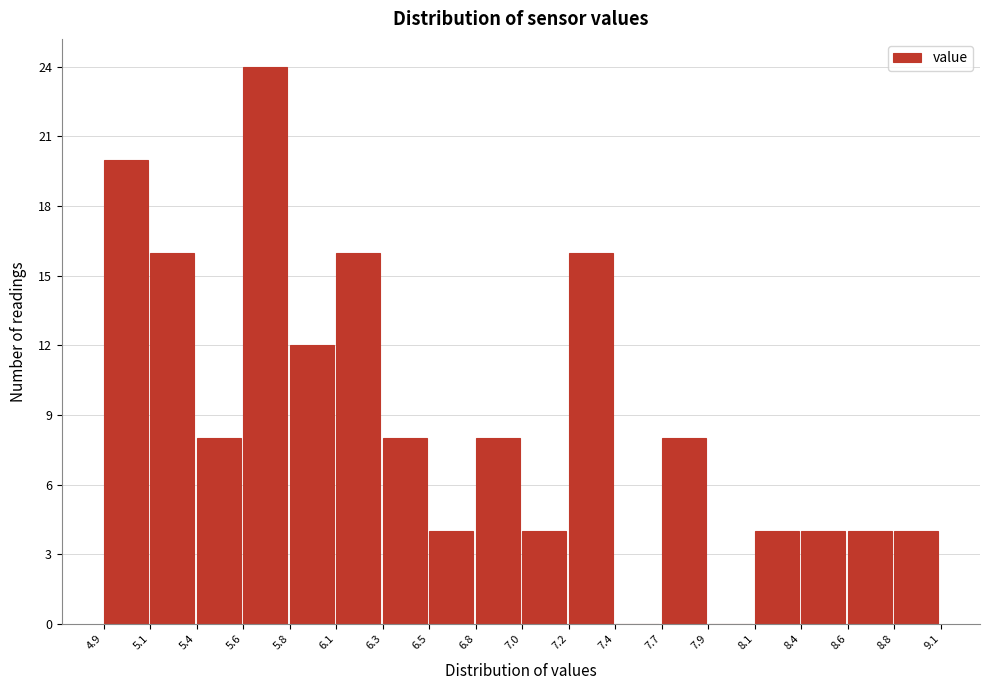

Reading left to right, extract all data points from this chart.

4.9=20	5.1=16	5.4=8	5.6=24	5.8=12	6.1=16	6.3=8	6.5=4	6.8=8	7.0=4	7.2=16	7.4=0	7.7=8	7.9=0	8.1=4	8.4=4	8.6=4	8.8=4